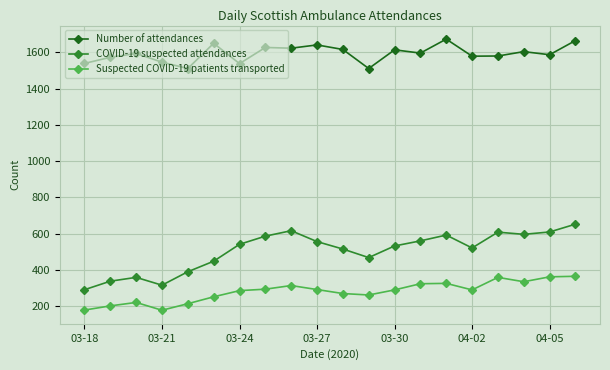

True or false: Number of attendances and COVID-19 suspected attendances cross at least once.

False